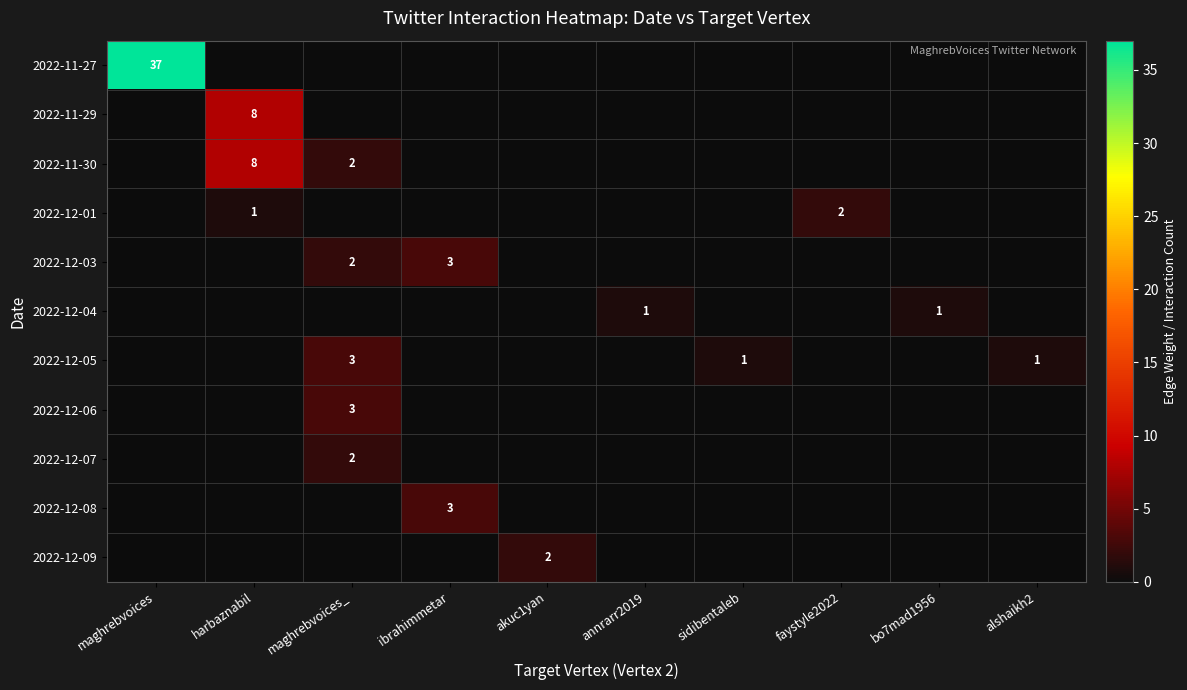

What is the spread (max minus min) of values at maghrebvoices_?

3